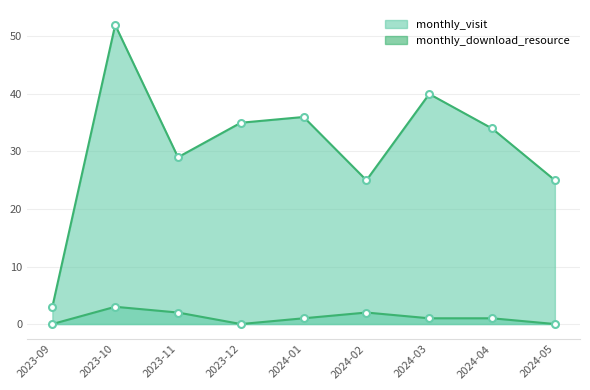

What is the value of the monthly_download_resource point at the 6th from the left?

2